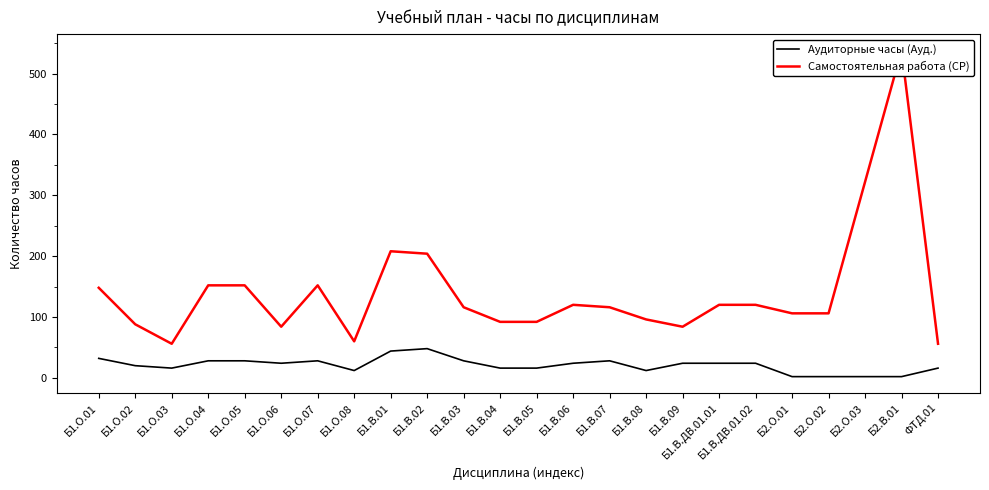

How many values in the Аудиторные часы (Ауд.) series exceed 24?

8